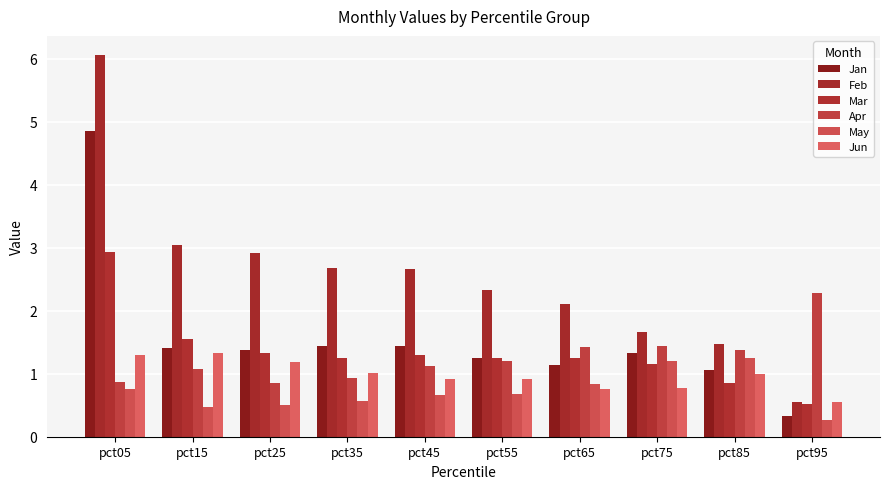

Reading right to left, what are all the values shown in this chart?

Jan: pct95=0.3	pct85=1.1	pct75=1.3	pct65=1.1	pct55=1.2	pct45=1.4	pct35=1.4	pct25=1.4	pct15=1.4	pct05=4.9
Feb: pct95=0.6	pct85=1.5	pct75=1.7	pct65=2.1	pct55=2.3	pct45=2.7	pct35=2.7	pct25=2.9	pct15=3.0	pct05=6.1
Mar: pct95=0.5	pct85=0.9	pct75=1.2	pct65=1.3	pct55=1.3	pct45=1.3	pct35=1.2	pct25=1.3	pct15=1.6	pct05=2.9
Apr: pct95=2.3	pct85=1.4	pct75=1.4	pct65=1.4	pct55=1.2	pct45=1.1	pct35=0.9	pct25=0.9	pct15=1.1	pct05=0.9
May: pct95=0.3	pct85=1.3	pct75=1.2	pct65=0.8	pct55=0.7	pct45=0.7	pct35=0.6	pct25=0.5	pct15=0.5	pct05=0.8
Jun: pct95=0.5	pct85=1.0	pct75=0.8	pct65=0.8	pct55=0.9	pct45=0.9	pct35=1.0	pct25=1.2	pct15=1.3	pct05=1.3